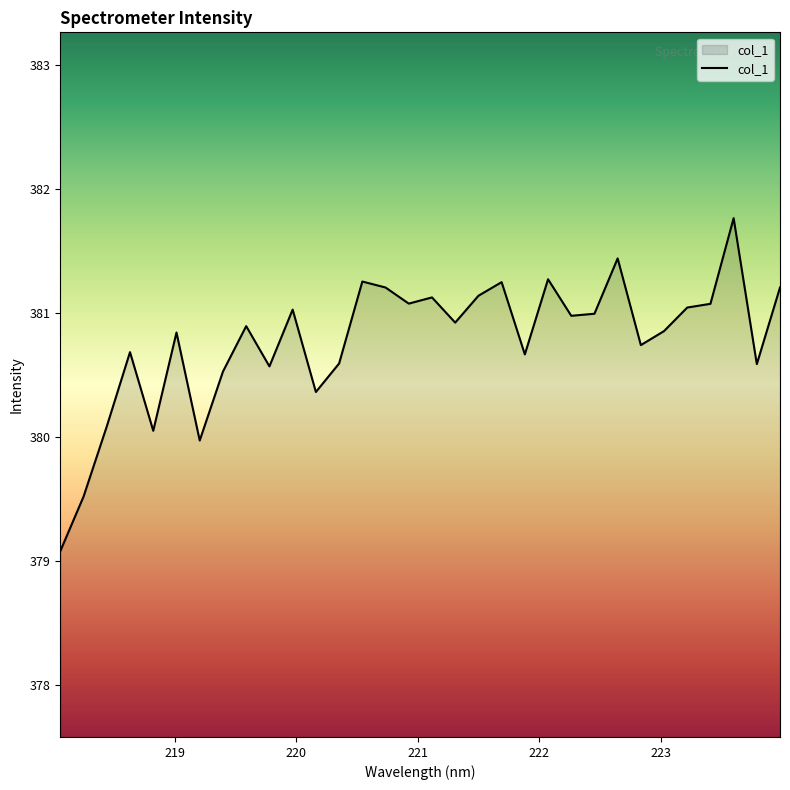

True or false: there are more than 1 points higher than both neighbors.

True